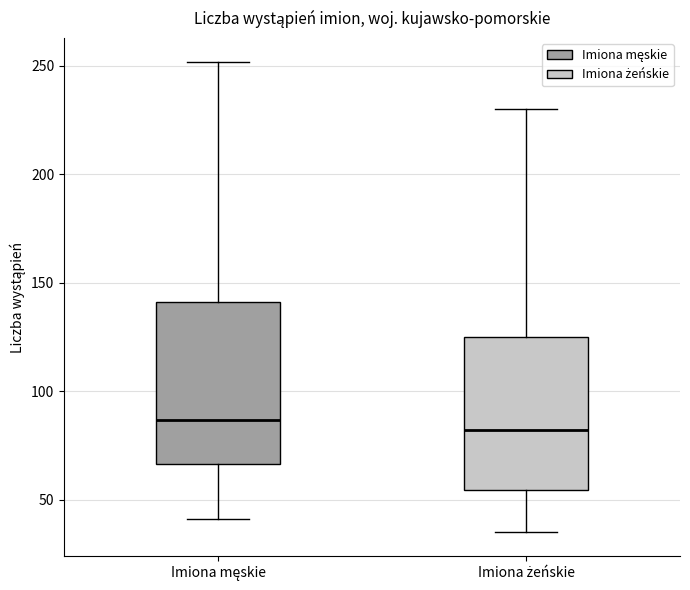

Which box's median line is the lowest?

Imiona żeńskie